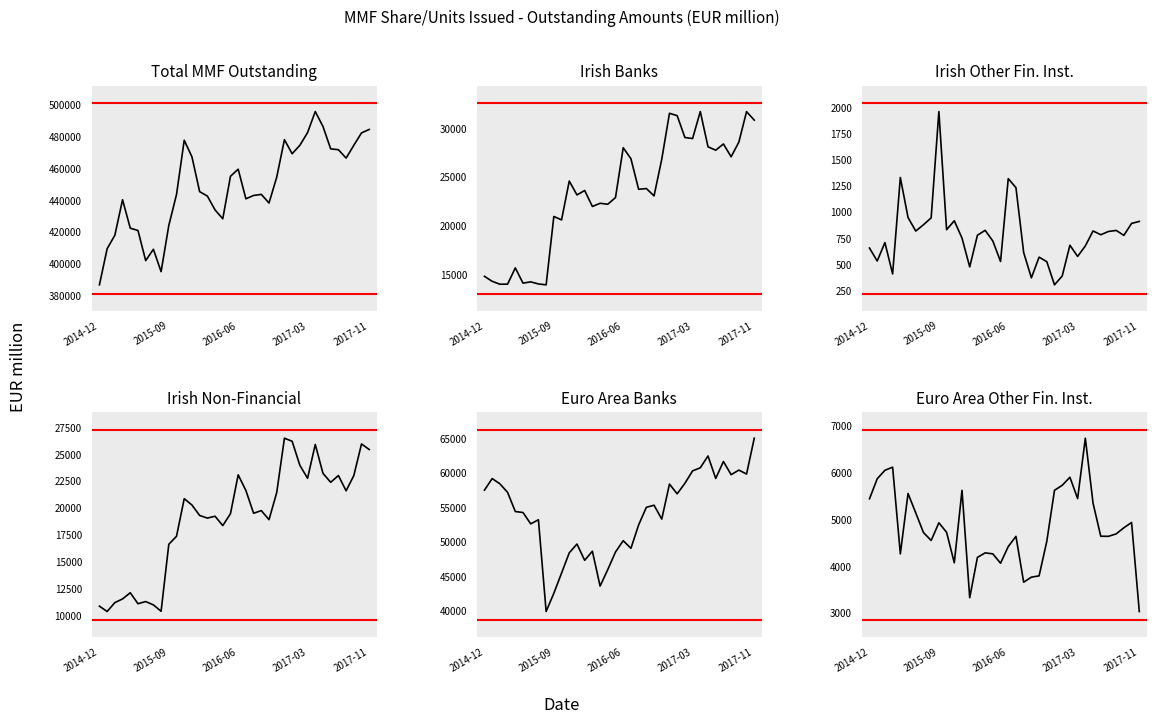

What is the total value across all series at 22?

540210